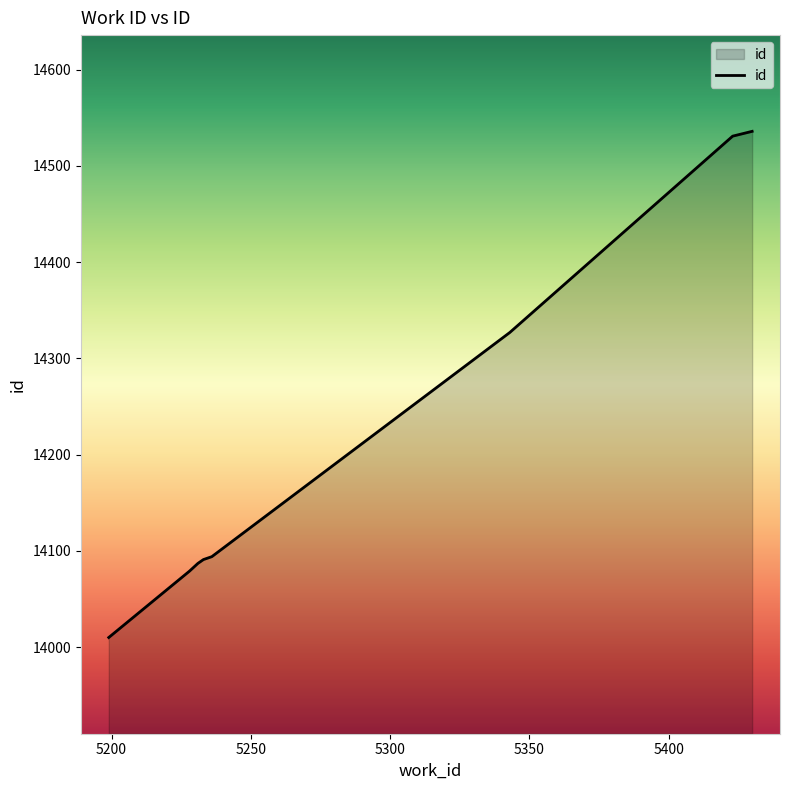

What is the difference between the maximum and minimum values?

526